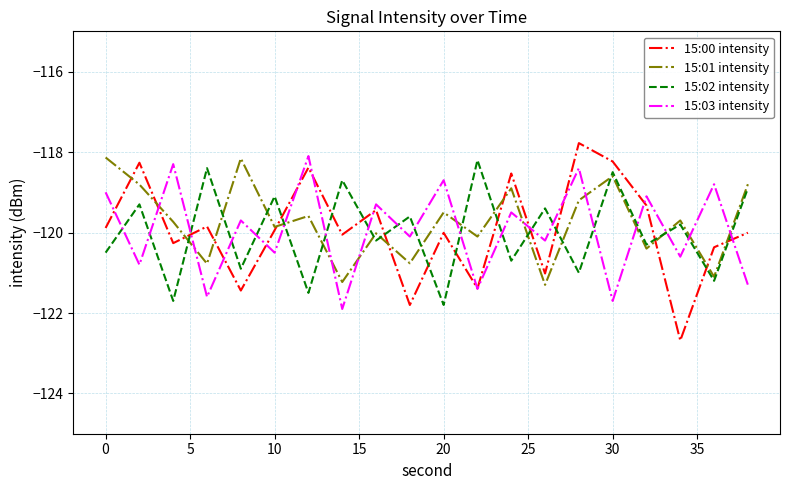

What is the minimum value for 15:03 intensity?

-121.9